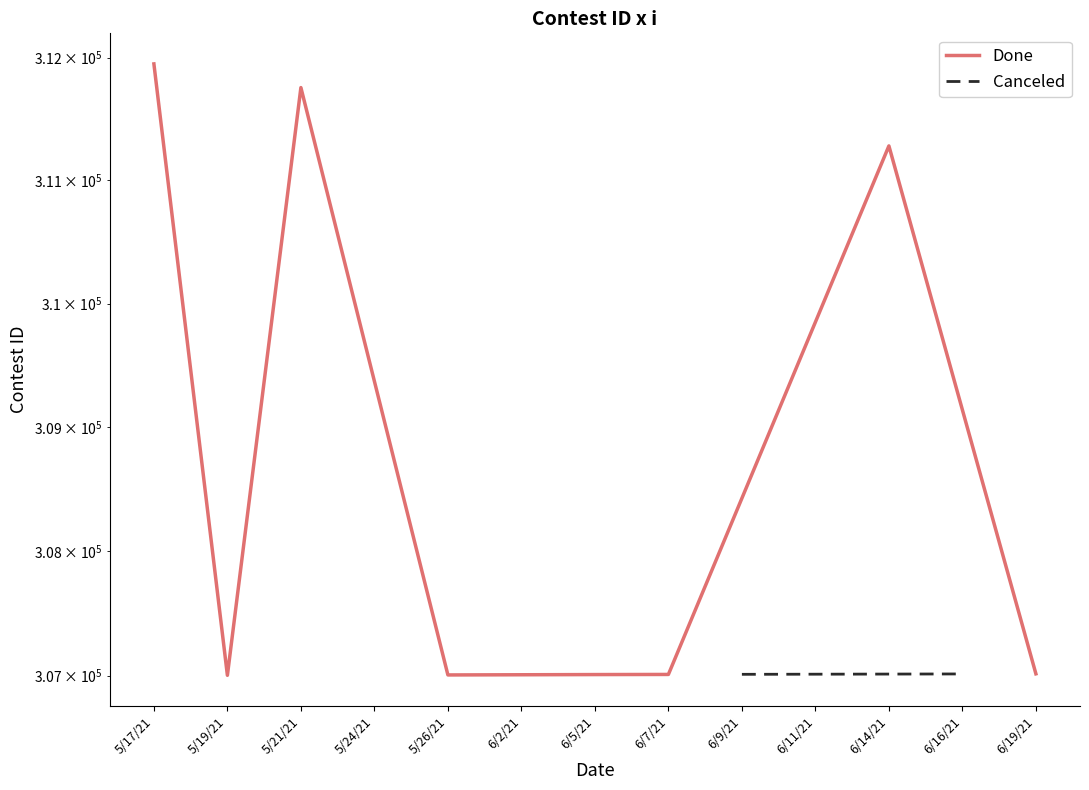

What is the difference between the maximum and minimum values?

4946